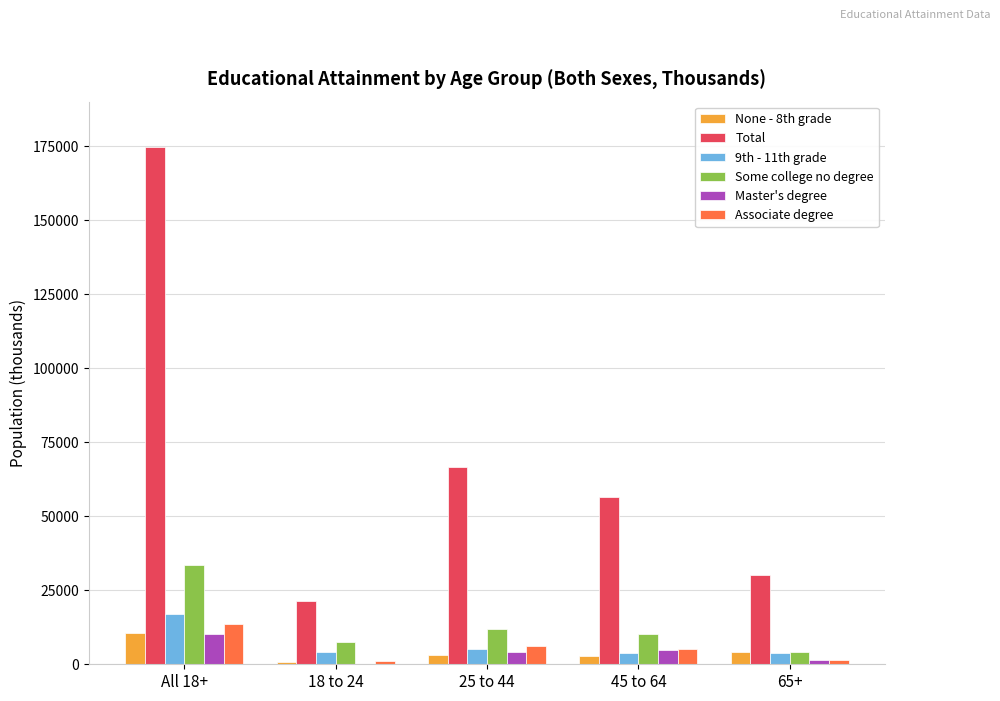

What is the difference between the 9th - 11th grade values at All 18+ and 45 to 64?

13152